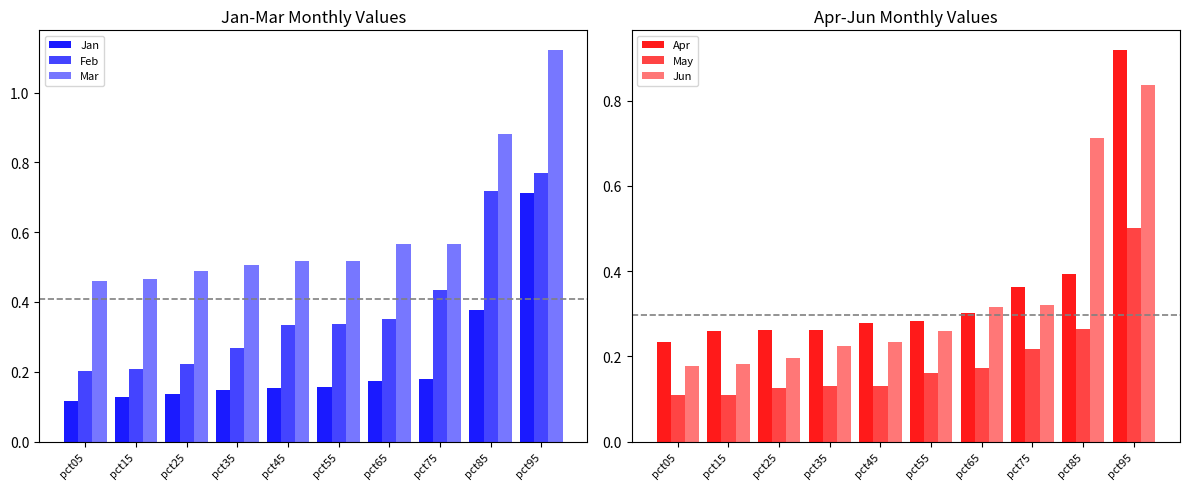

How many groups of bars are there?

10